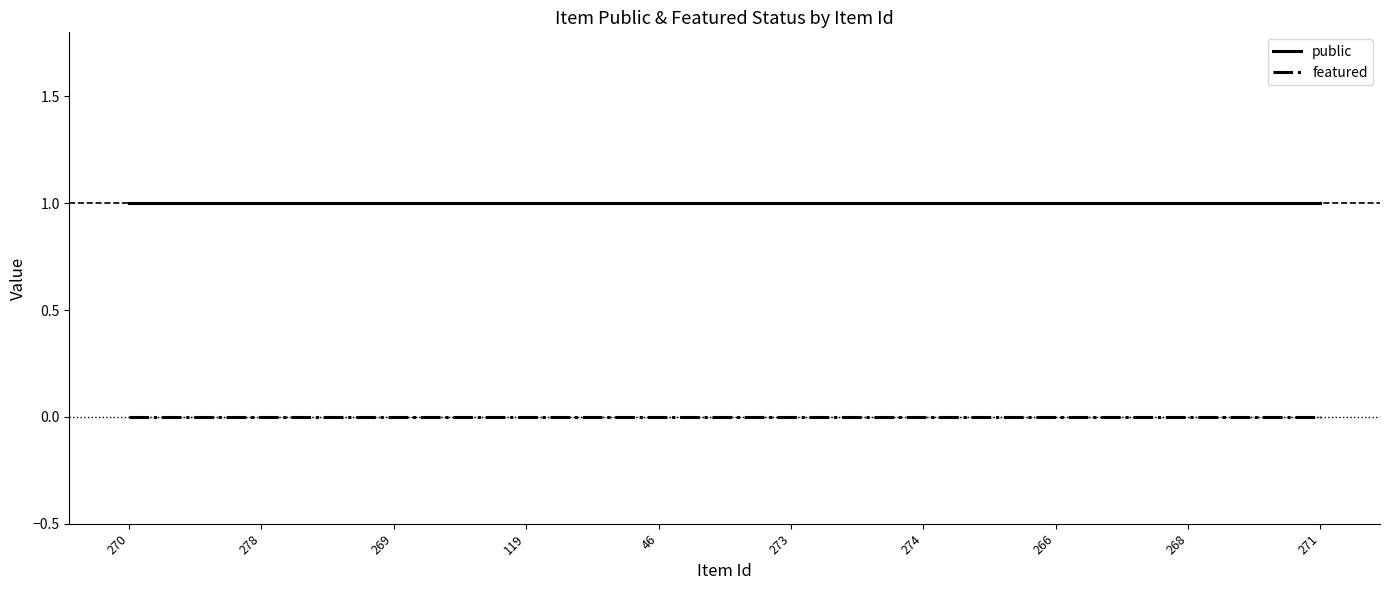

True or false: featured and public intersect in this chart.

False